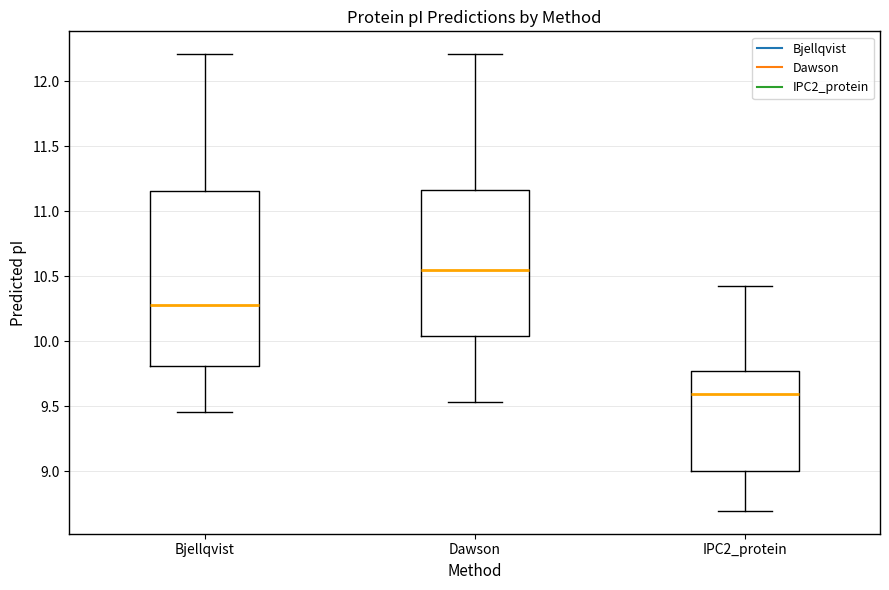

Reading left to right, transcribe this box plot: for each box, give where its median line is, the range the box spans, and where its two whiskers end, as read against the y-axis. The values are not printed on the chart, so give them approximately, as read against the axis.

Bjellqvist: median 10.30, box 9.80 to 11.15, whiskers 9.45 to 12.20
Dawson: median 10.55, box 10.05 to 11.15, whiskers 9.55 to 12.20
IPC2_protein: median 9.60, box 9.00 to 9.75, whiskers 8.70 to 10.40